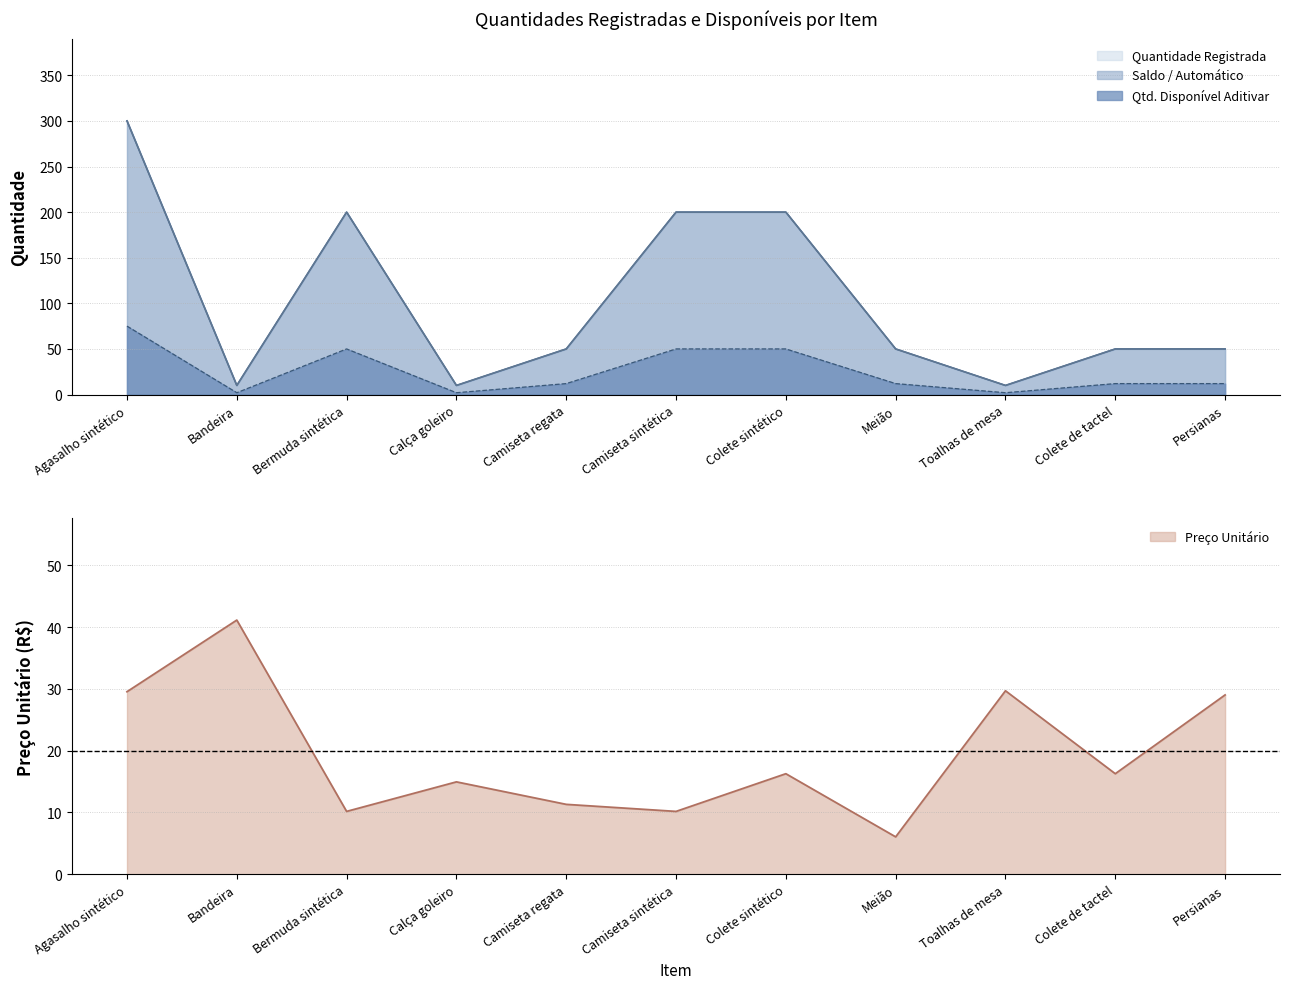

True or false: QUANTIDADE DISPONÍVEL PARA ADITIVAR and Quantidade Registrada intersect in this chart.

False